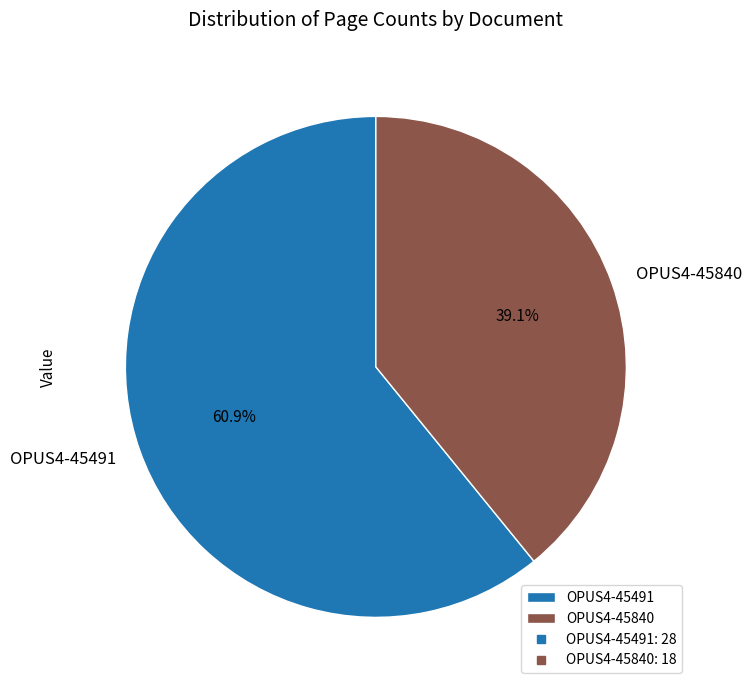

Approximately how many times larger is the value at OPUS4-45840 compared to OPUS4-45491?

0.6